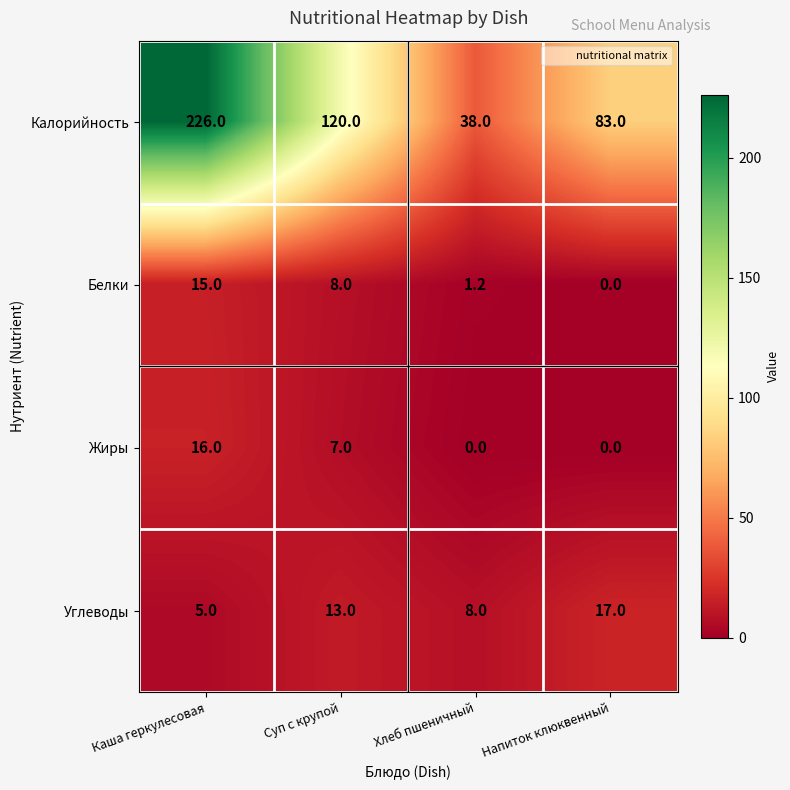

True or false: Углеводы has a value of 13.0 at Суп с крупой.

True